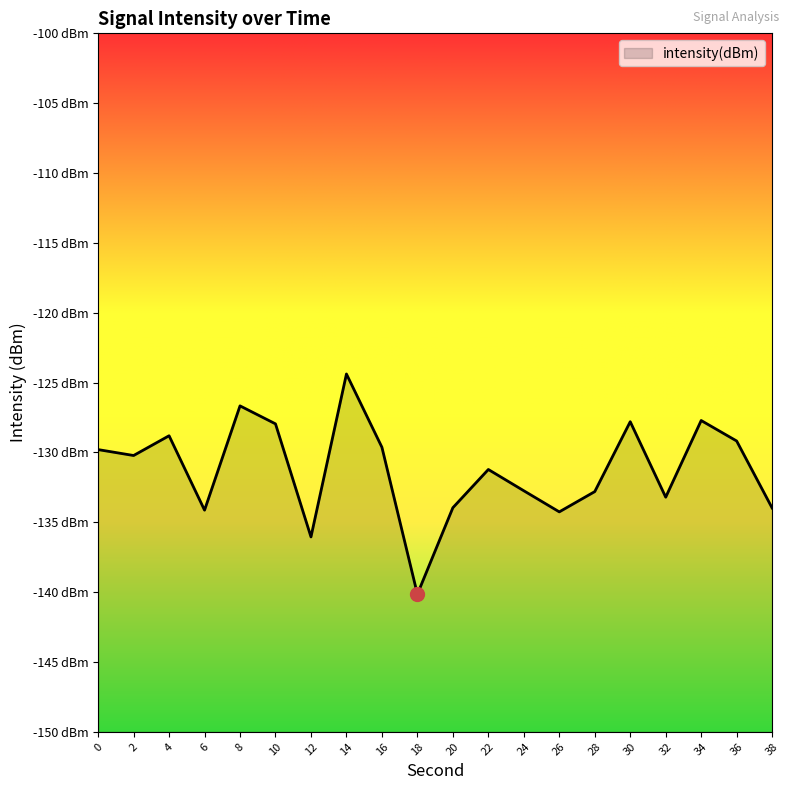

Which label corresponds to the largest value in the chart?

14